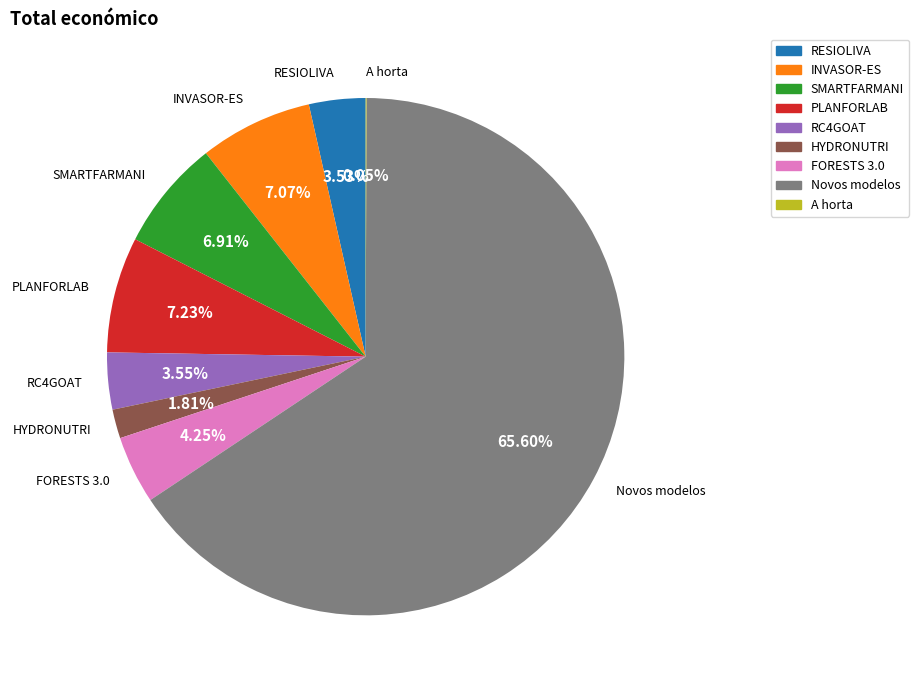

Is there a majority slice in this chart?

Yes